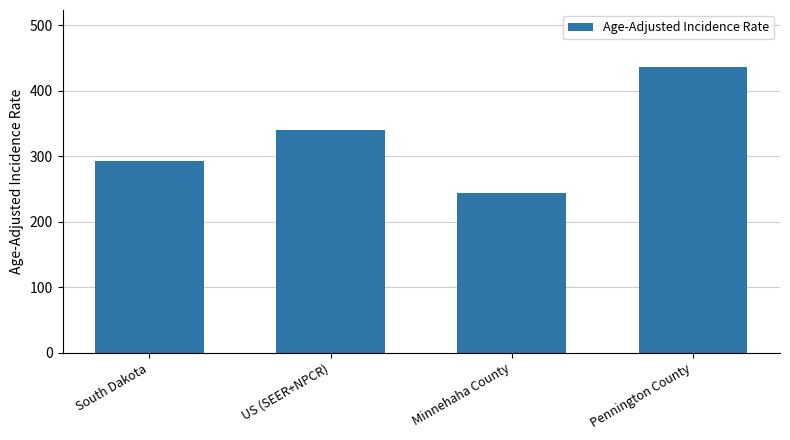

How many distinct data groups are displayed?

1